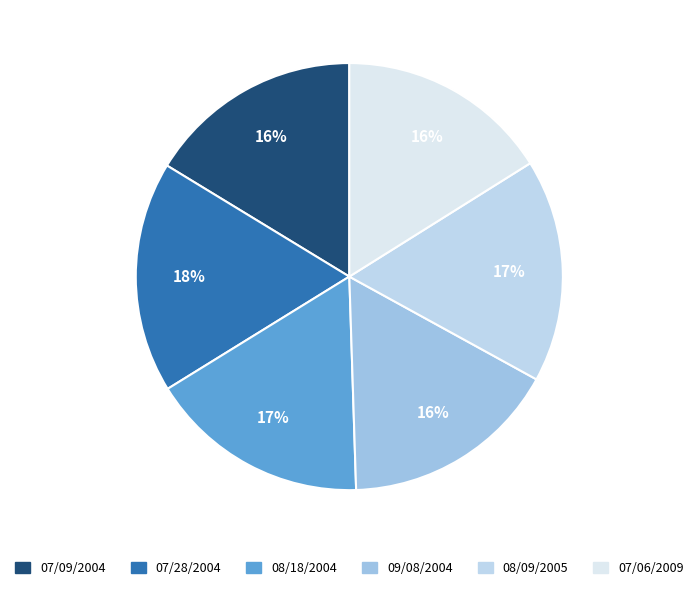

True or false: 07/06/2009 accounts for 21% of the total.

False